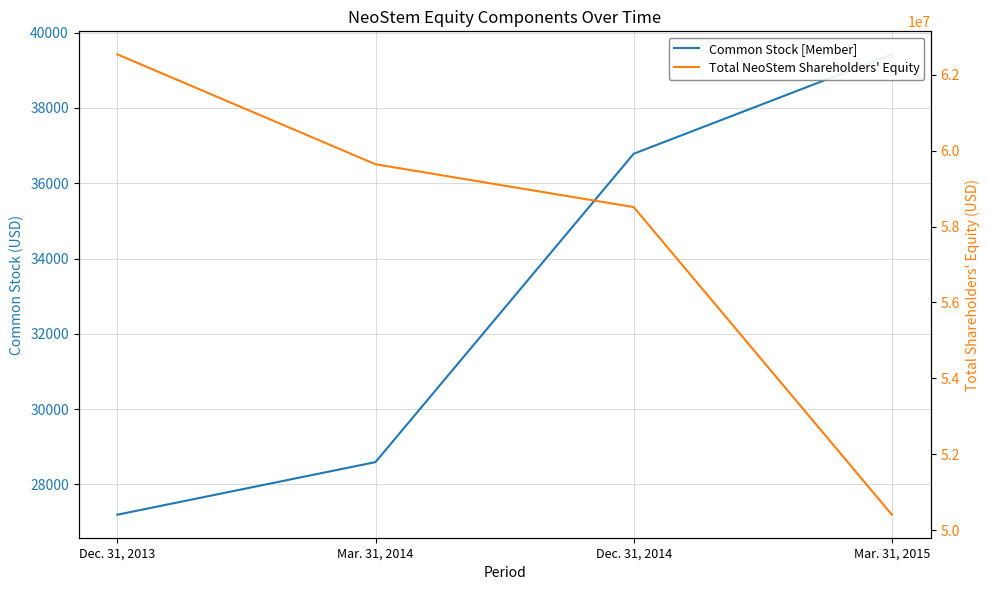

What is the spread (max minus min) of values at Mar. 31, 2014?

59615808